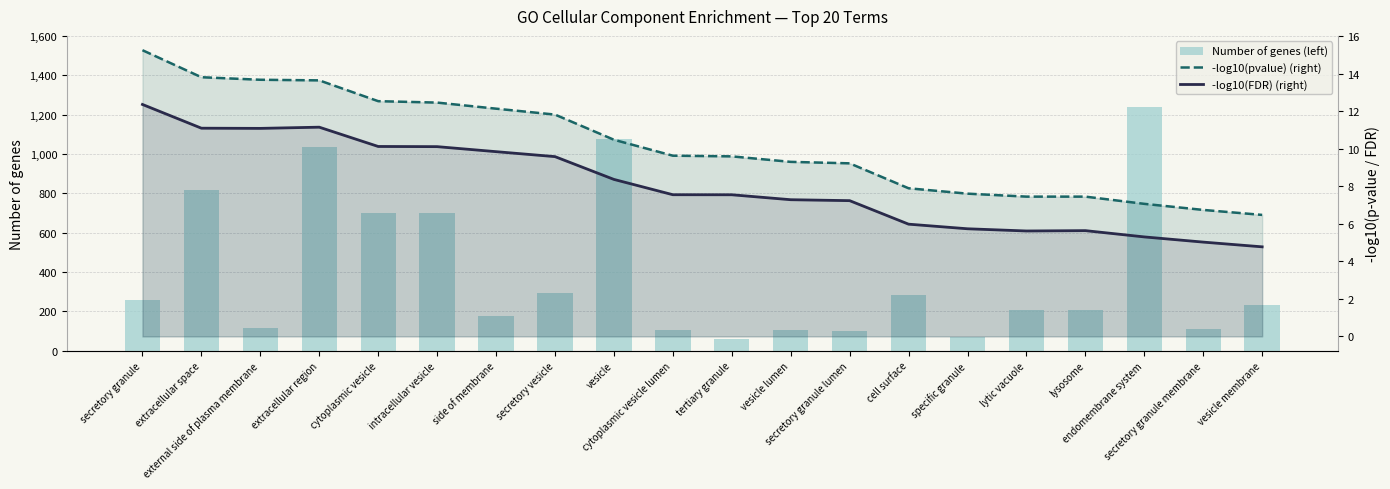

Is the value of -log10(pvalue) (right) at vesicle membrane greater than the value of Number of genes (left) at specific granule?

No